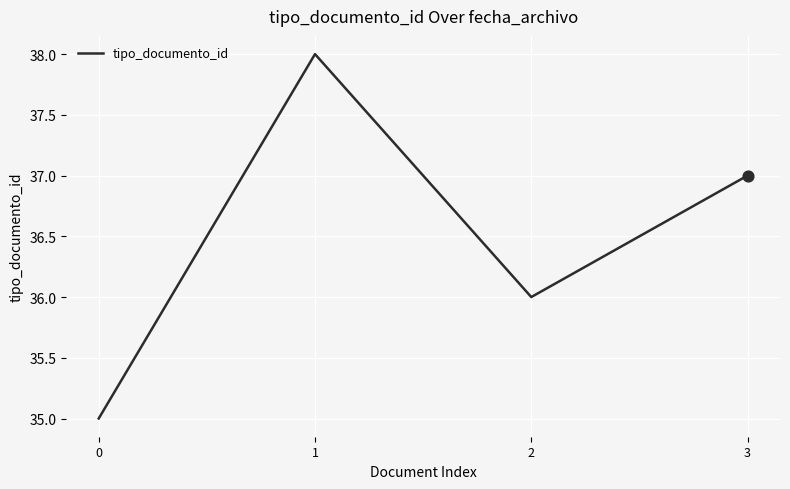

Which has a higher value, 3 or 1?

1